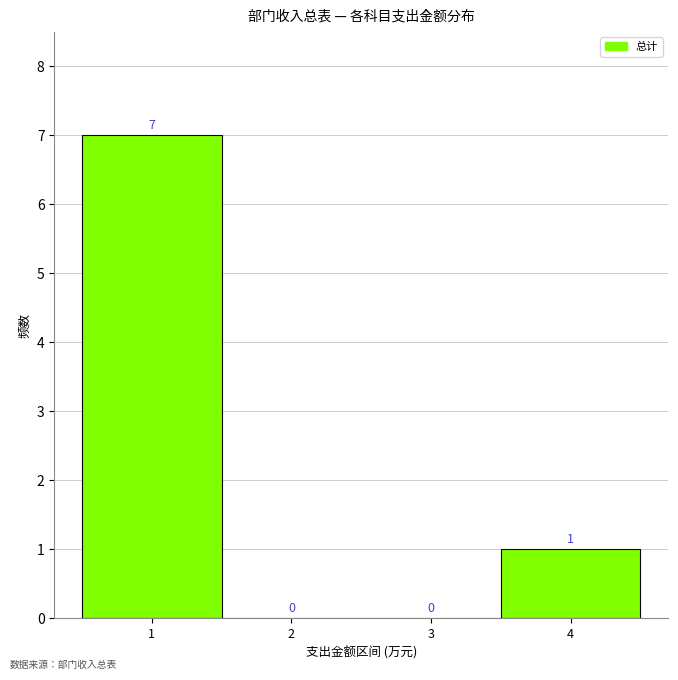

Reading left to right, extract all data points from this chart.

1=7	2=0	3=0	4=1